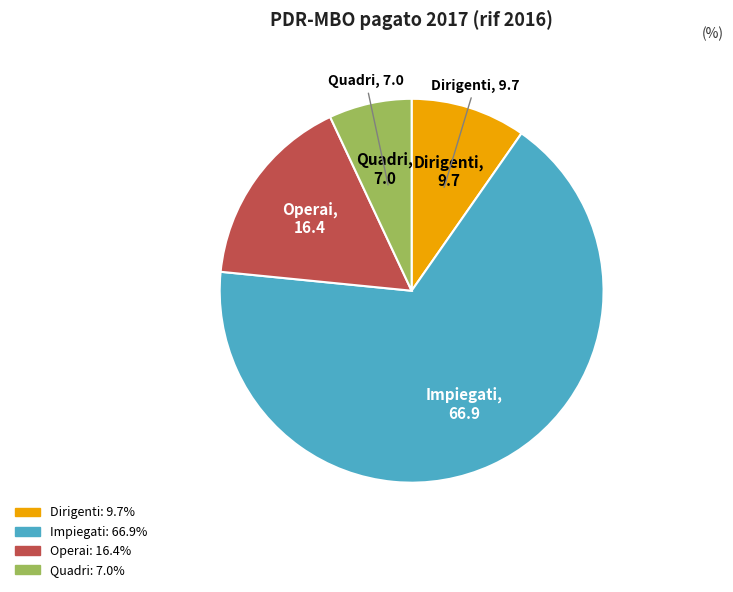

Which slice is the largest?

Impiegati